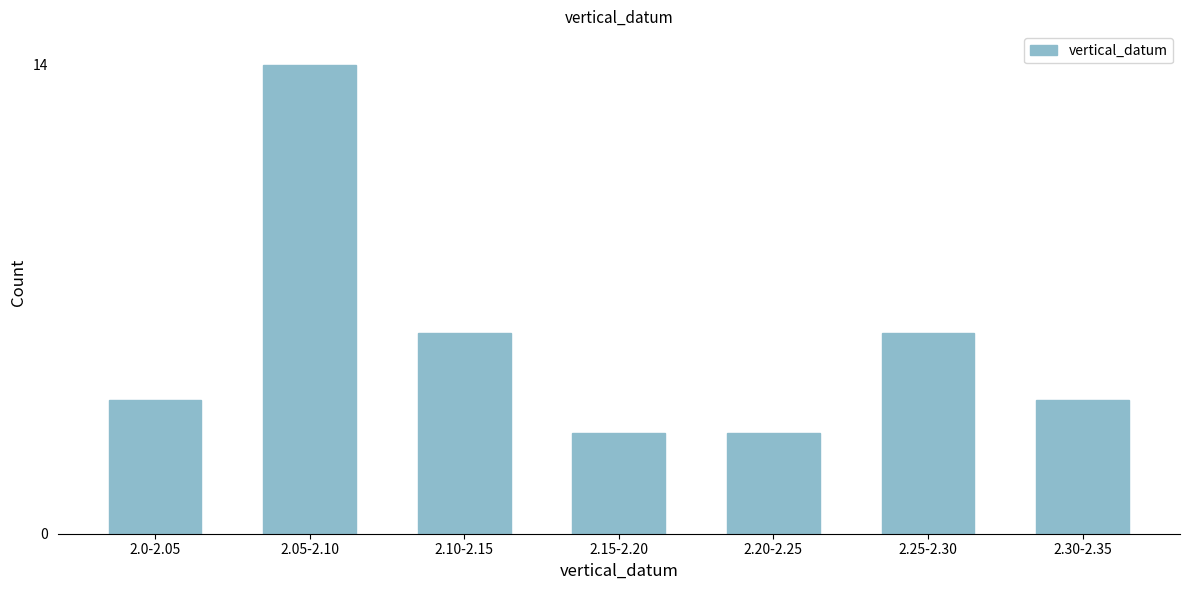

Reading right to left, list all the values displayed in this chart.

2.30-2.35=4	2.25-2.30=6	2.20-2.25=3	2.15-2.20=3	2.10-2.15=6	2.05-2.10=14	2.0-2.05=4